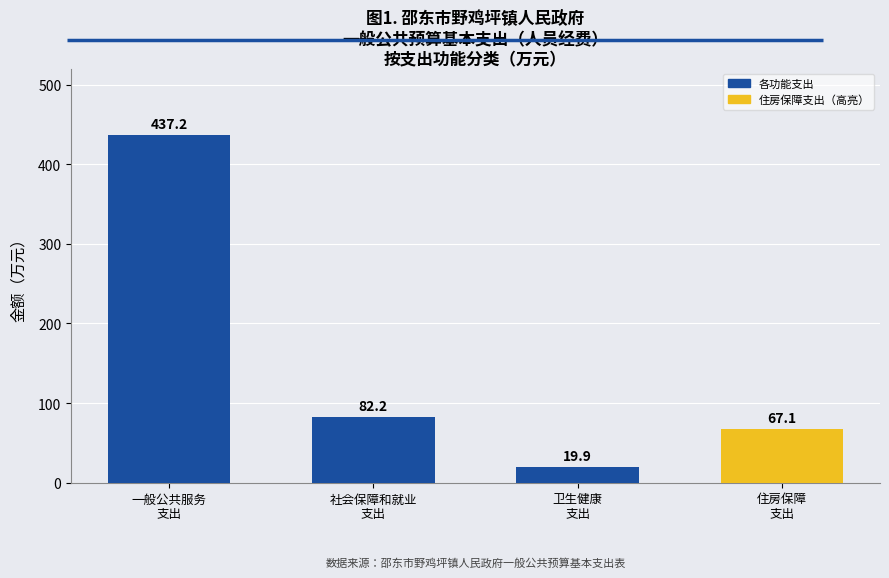

Is it true that the value at 住房保障
支出 is 117.6?

False